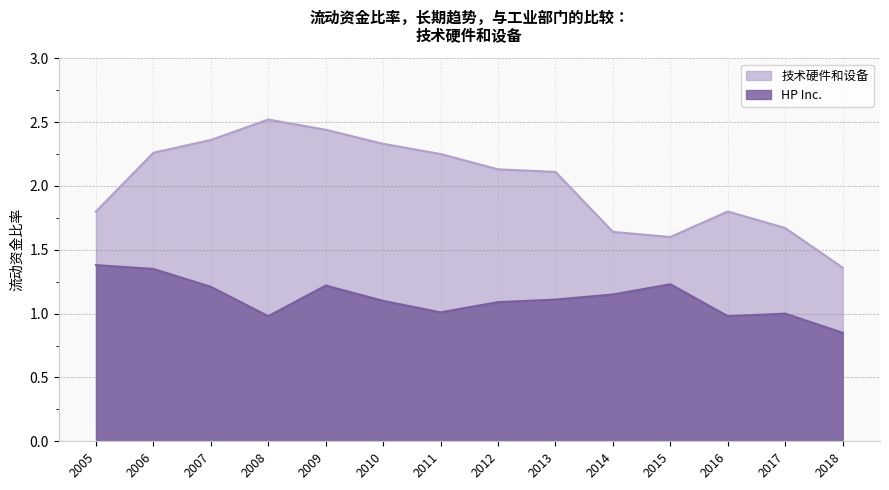

How many distinct data groups are displayed?

2